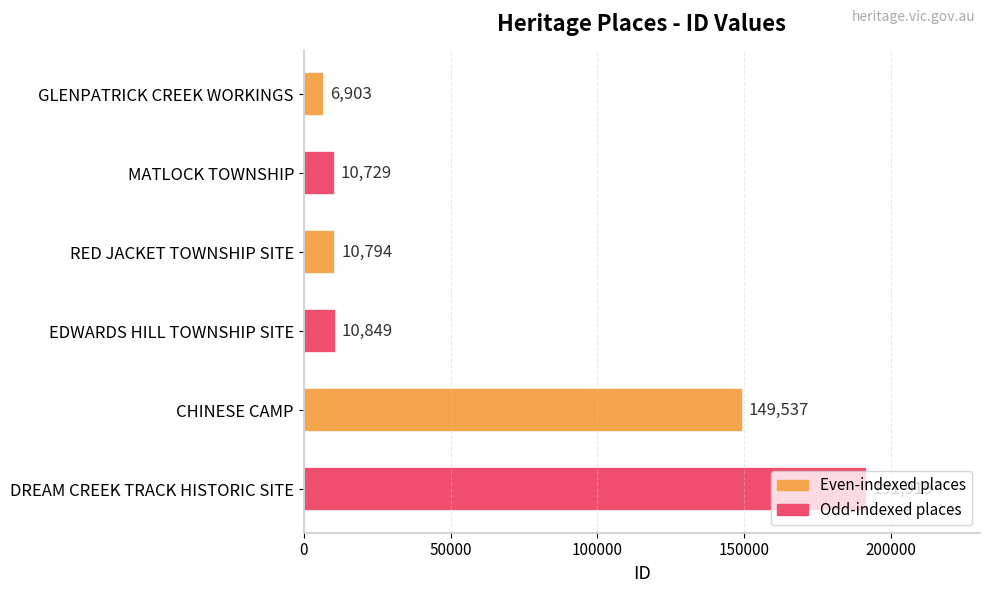

What is the ratio of the value at EDWARDS HILL TOWNSHIP SITE to the value at RED JACKET TOWNSHIP SITE?

1.0